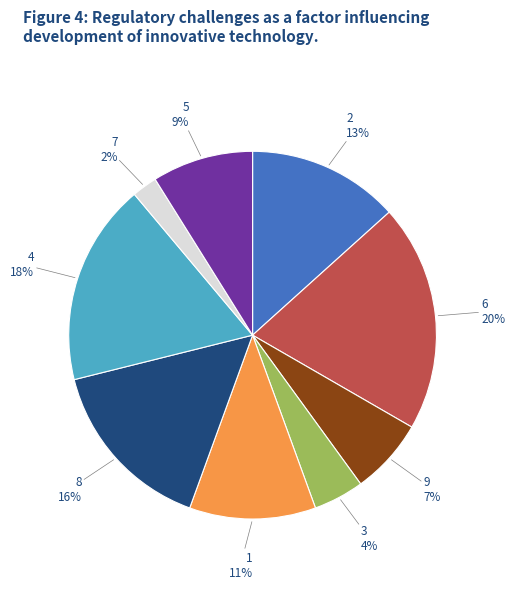

What is the smallest slice in the pie chart?

7